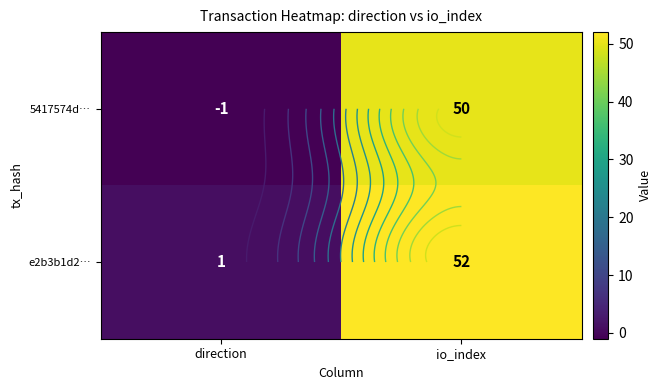

What is the maximum value shown in the chart?

52